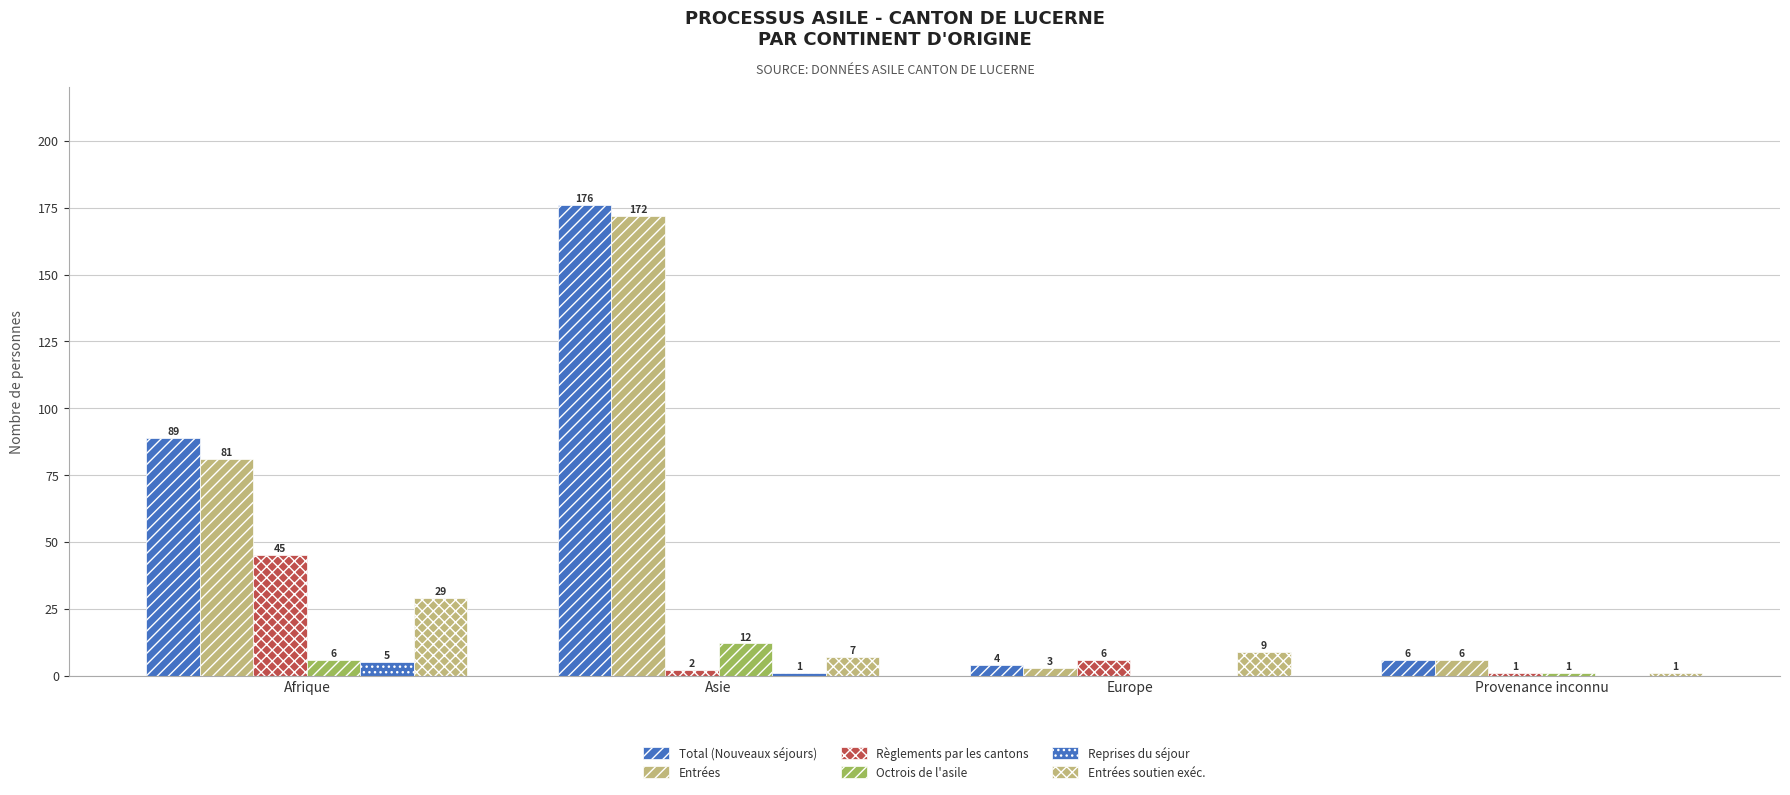

At how many categories does at least one series exceed 84?

2